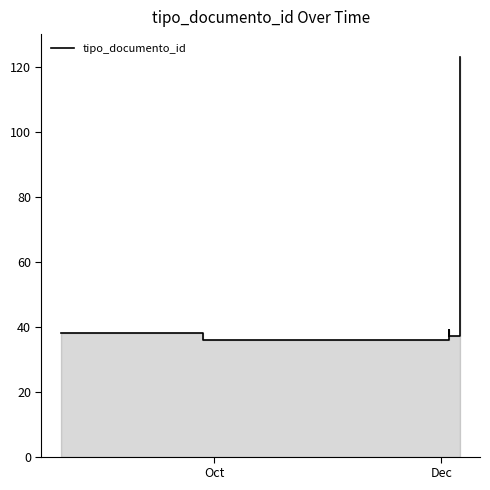

The value at 2 is 62. True or false?

False